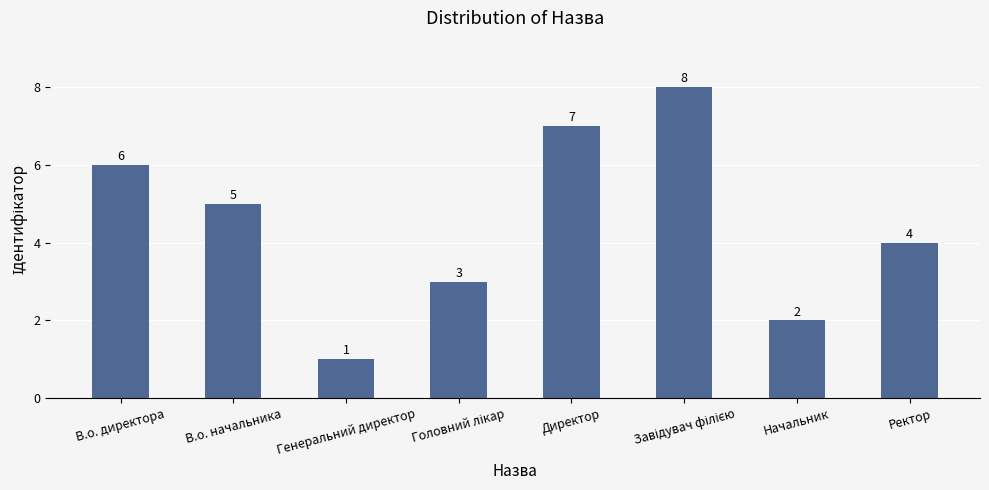

Where does the data first go above 5?

В.о. директора